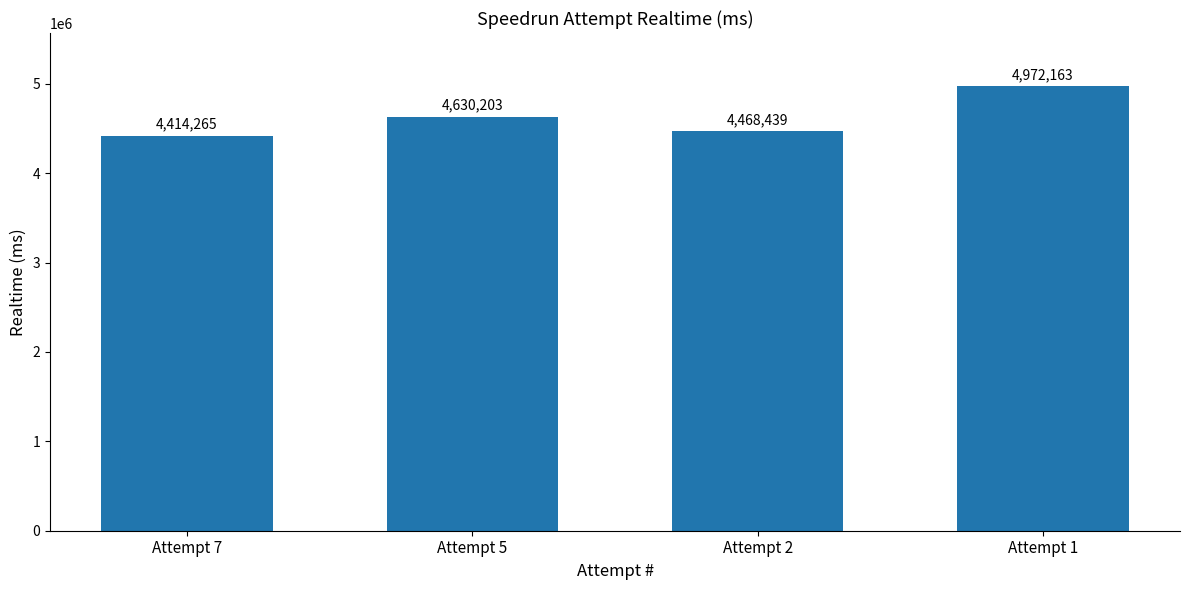

What value does the data have at Attempt 5, to the nearest 10?

4630200